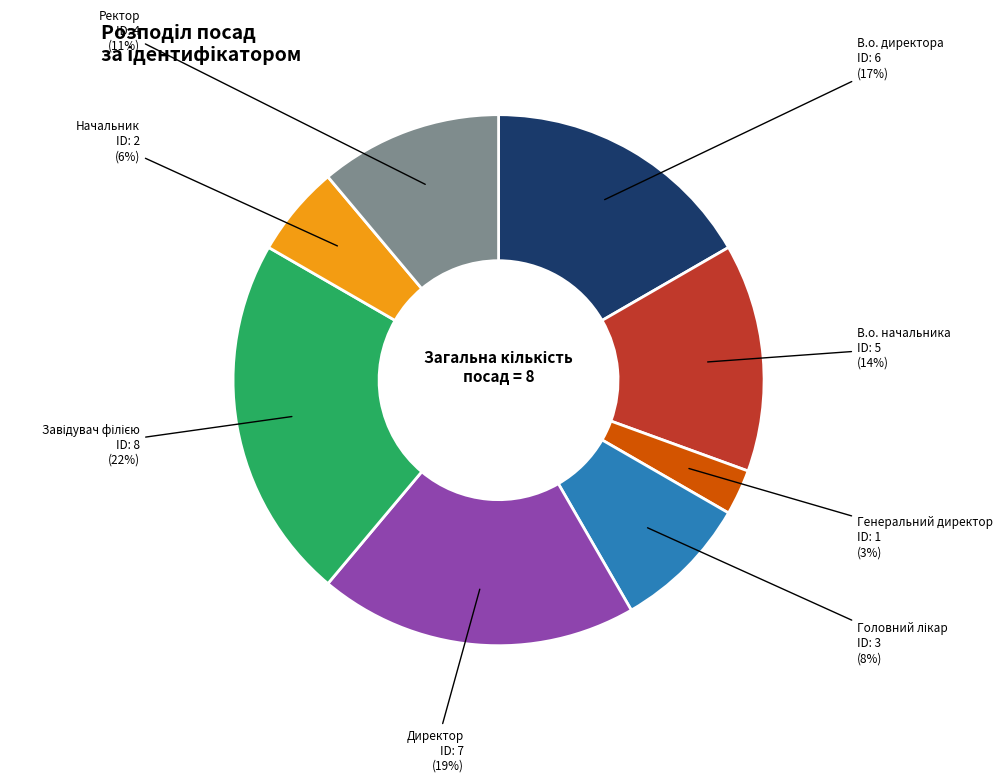

What is the ratio of the value at Начальник to the value at Директор?

0.3